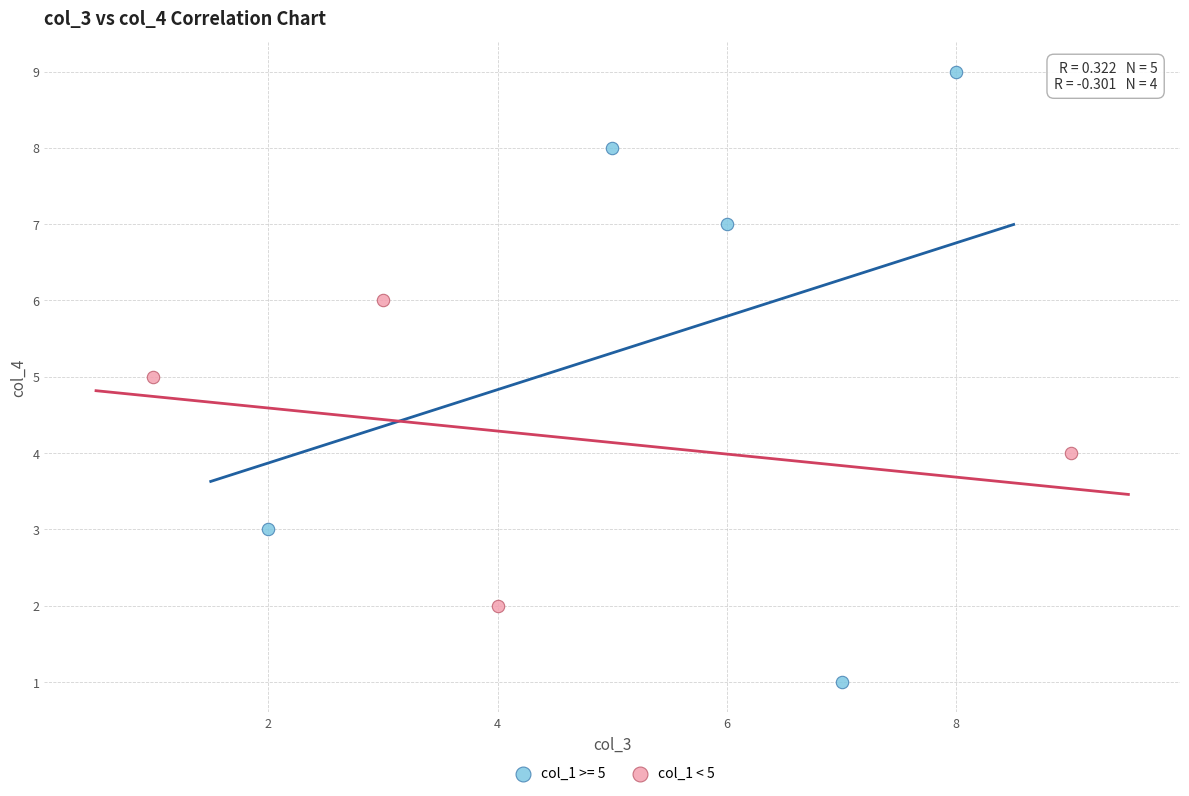

Which series has the largest Y range (max minus min)?

col_1 >= 5